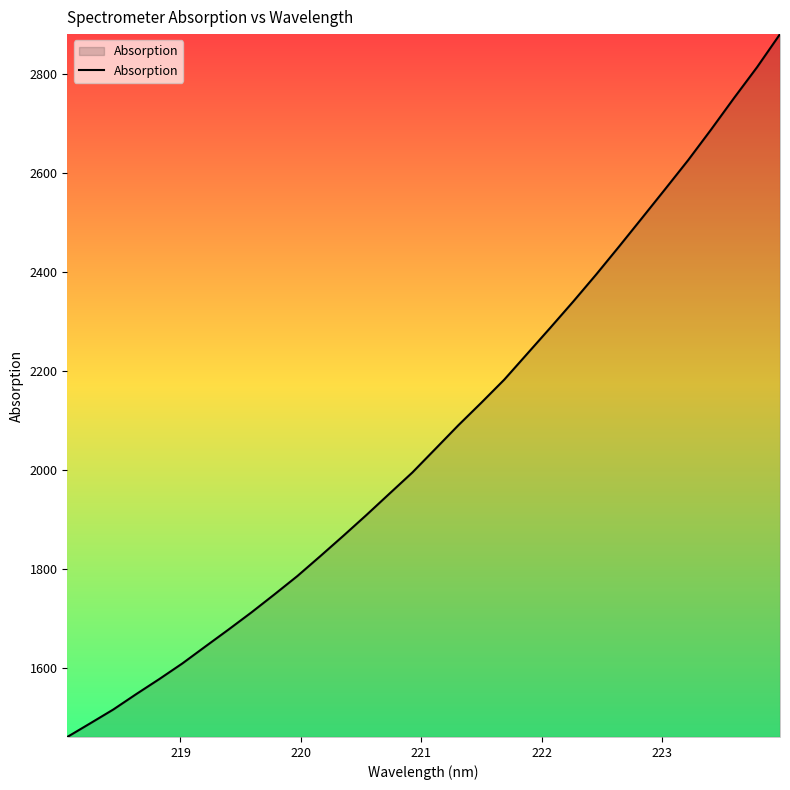

What is the difference between the maximum and minimum values?

1419.3